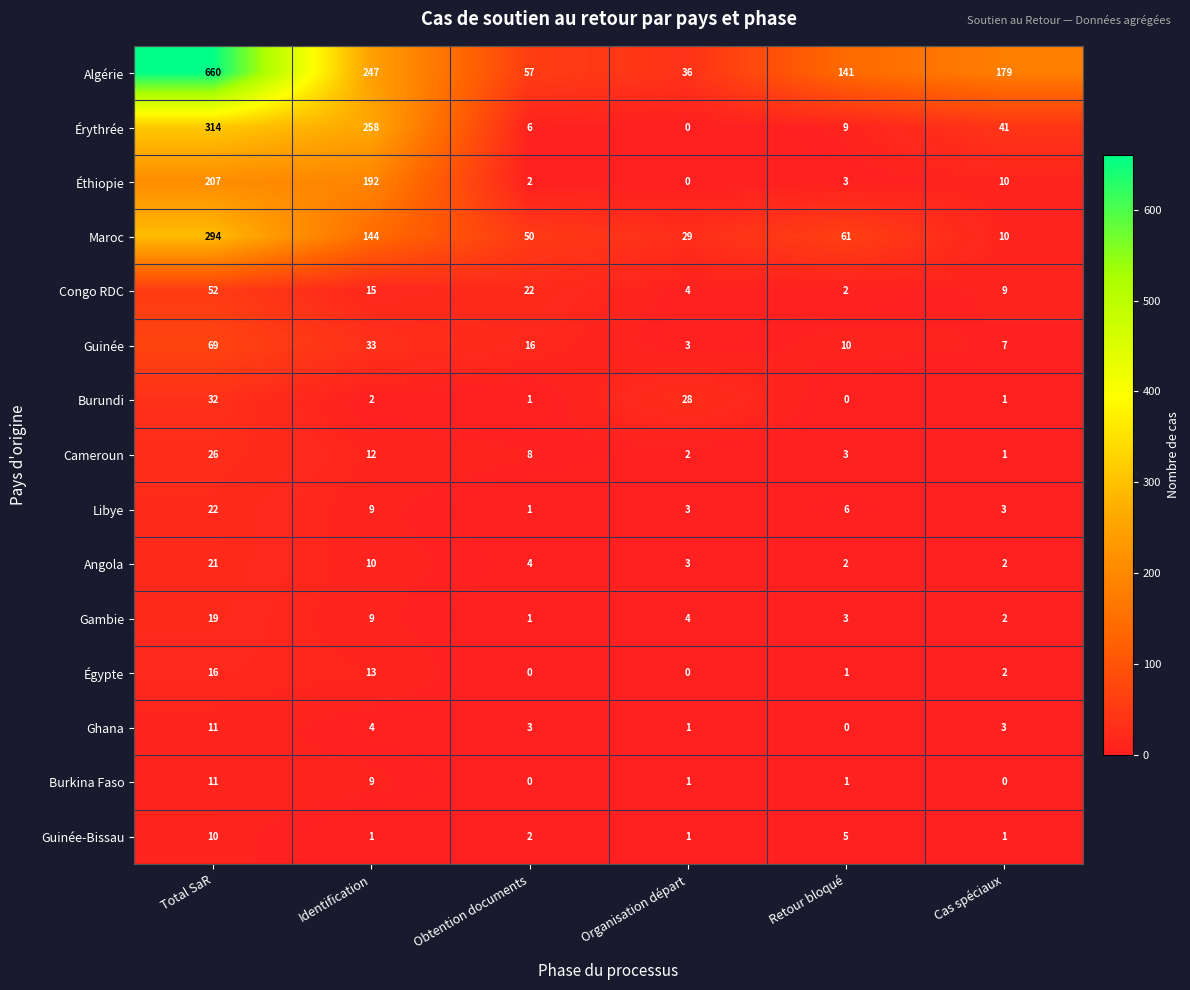

What is the spread (max minus min) of values at Cas spéciaux?

179